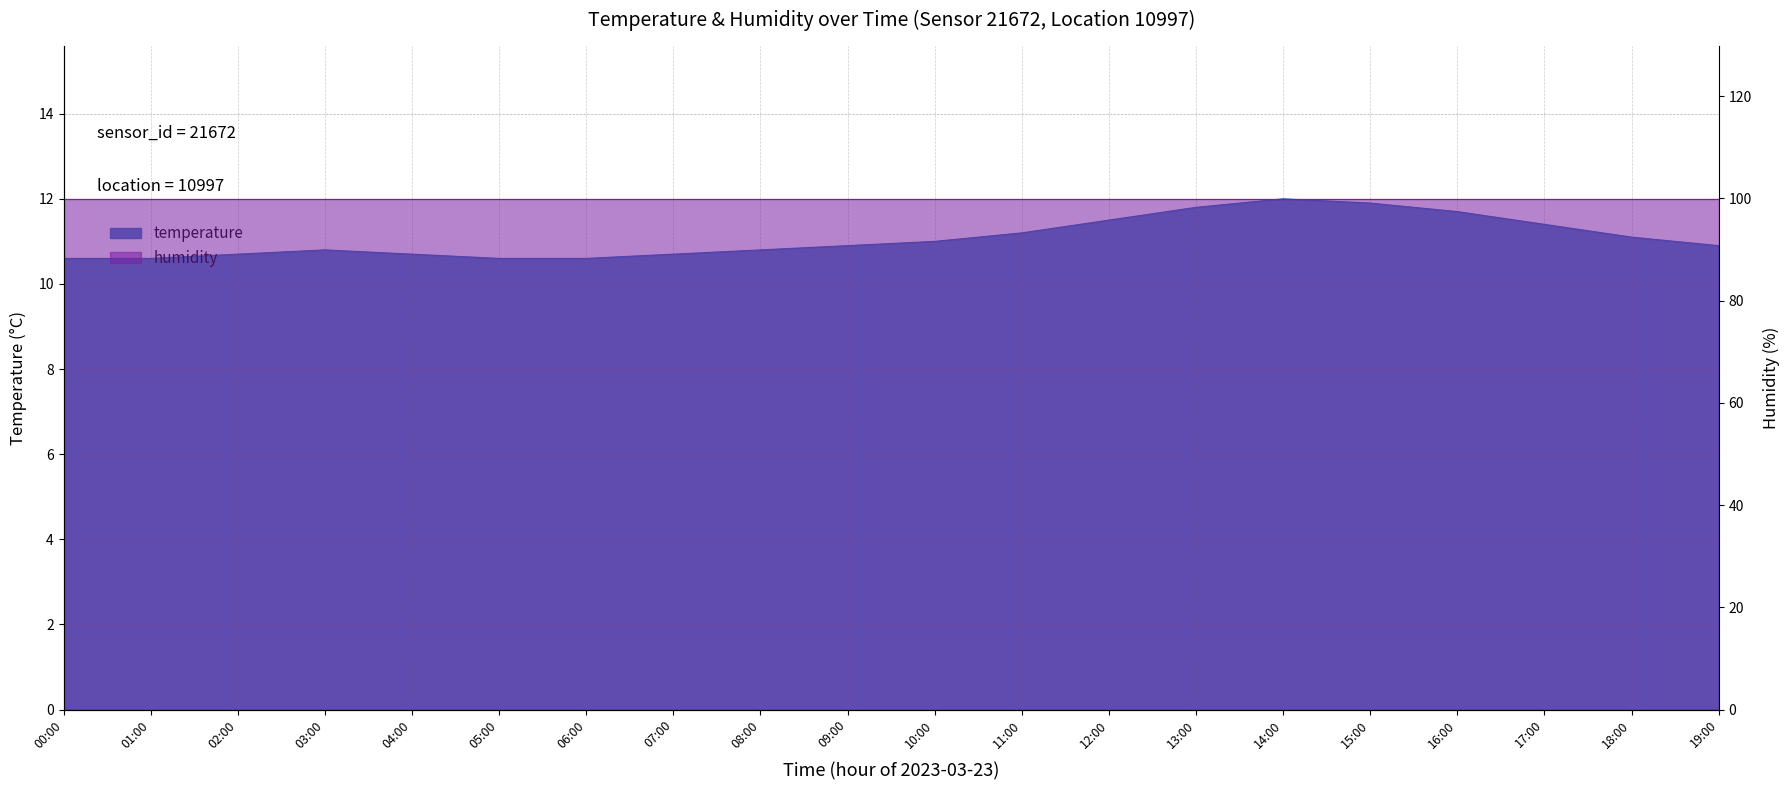

What is the ratio of the value at 19:00 to the value at 06:00?

1.0